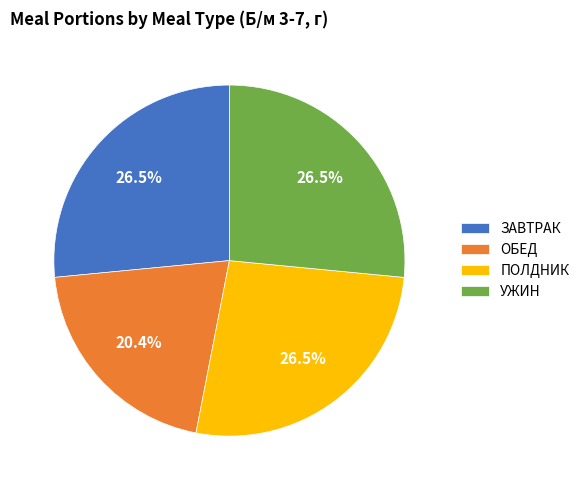

What is the ratio of the value at УЖИН to the value at ОБЕД?

1.3